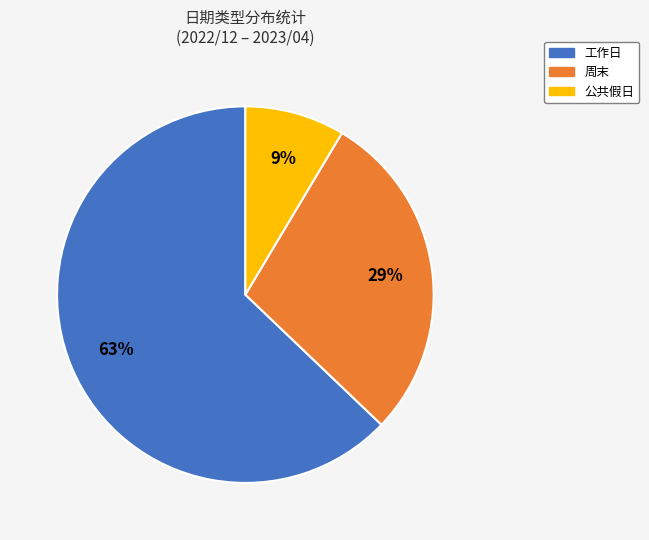

Rank the categories by value from lowest to highest.

公共假日, 周末, 工作日